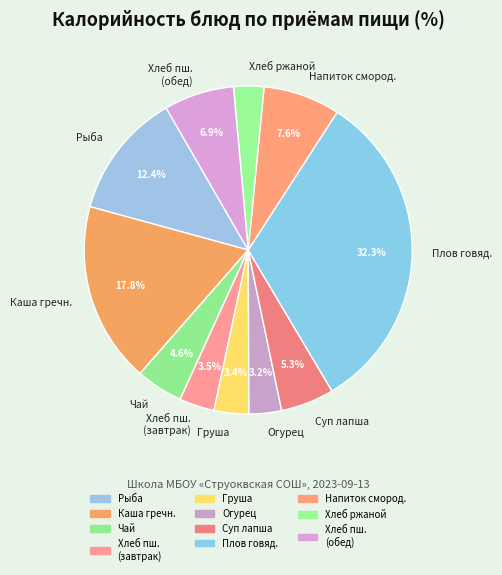

Is Хлеб пш. (обед) the majority of the pie?

No